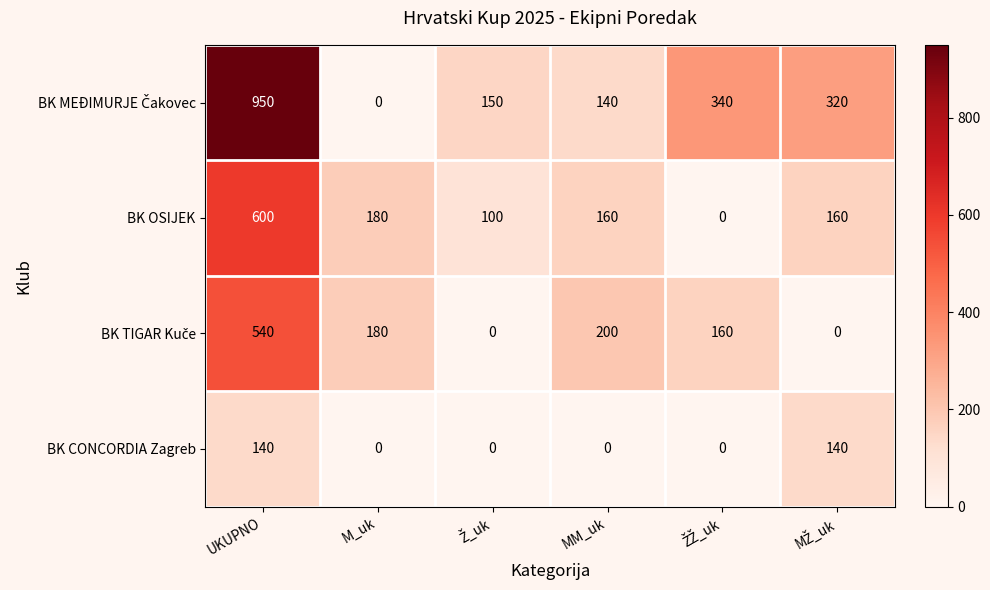

Where is BK OSIJEK nearest to the value 300?

M_uk